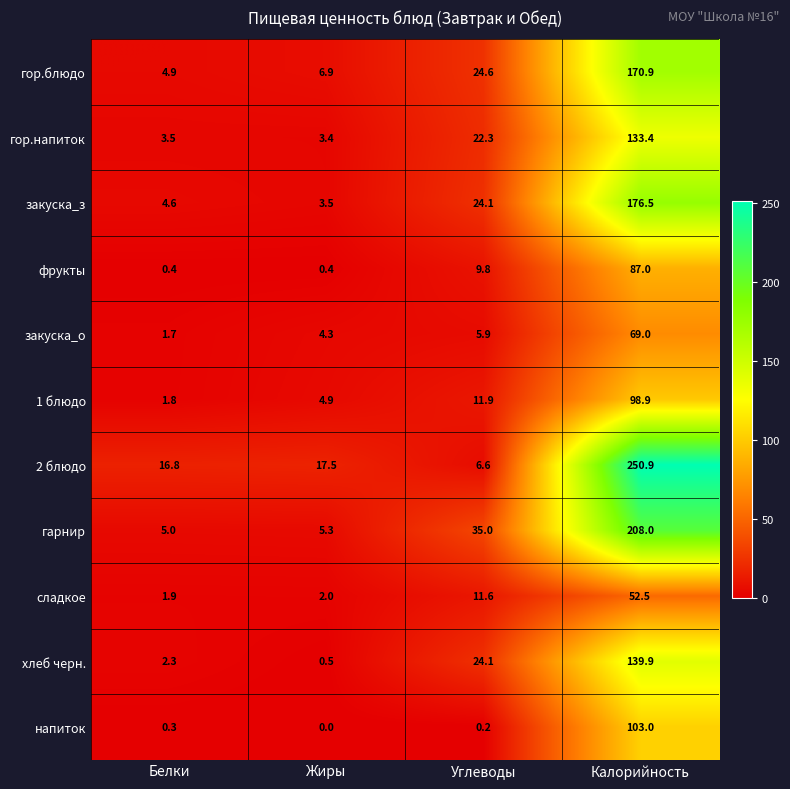

Between Белки and Калорийность, which series saw the biggest shift?

2 блюдо